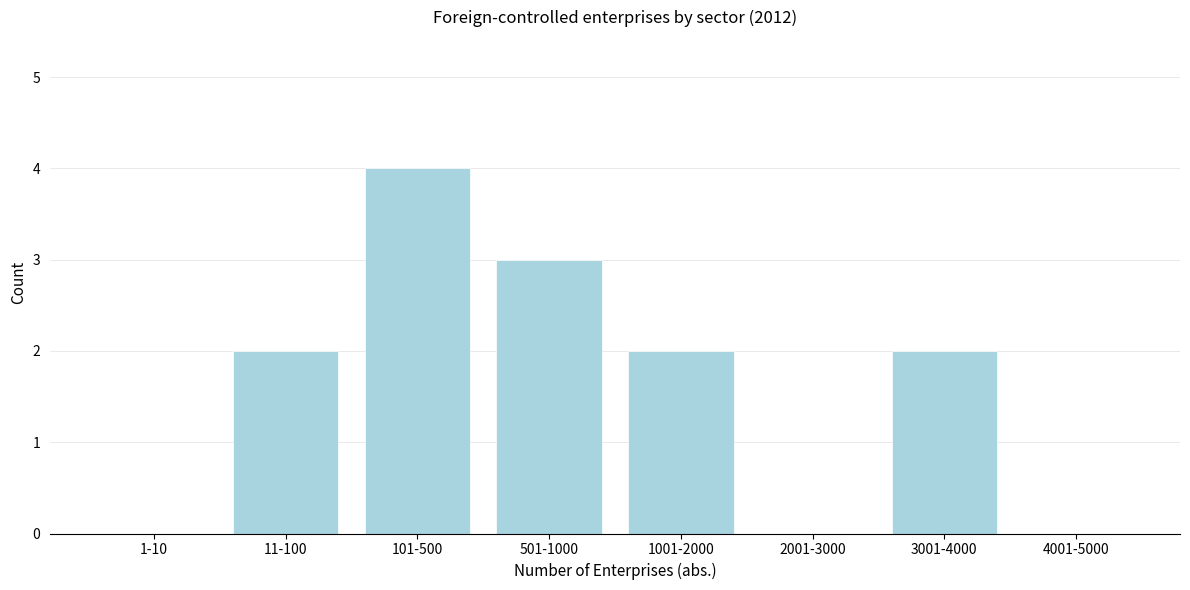

Reading left to right, list all the values displayed in this chart.

1-10=0	11-100=2	101-500=4	501-1000=3	1001-2000=2	2001-3000=0	3001-4000=2	4001-5000=0